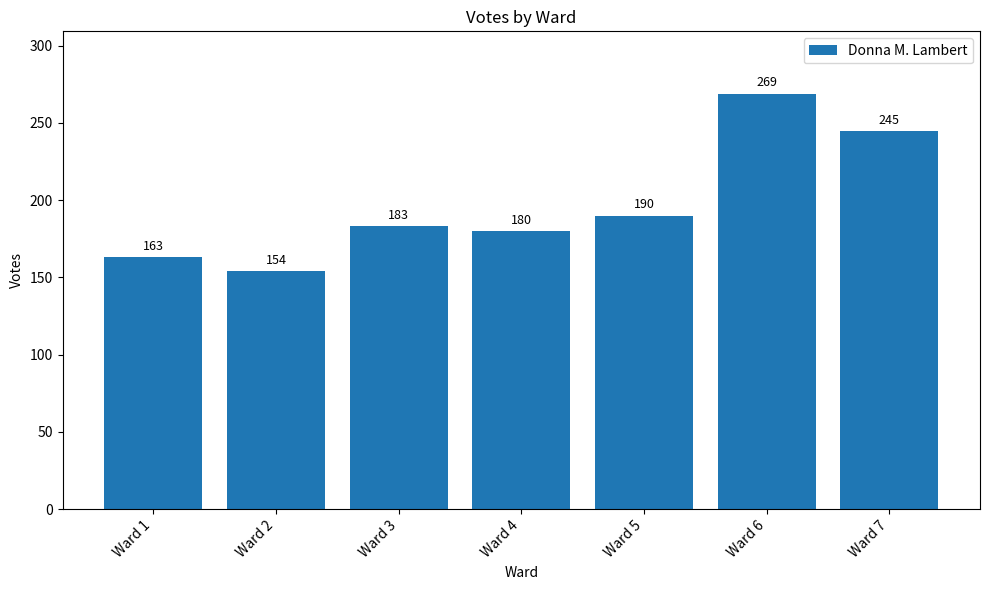

What is the average value?

198